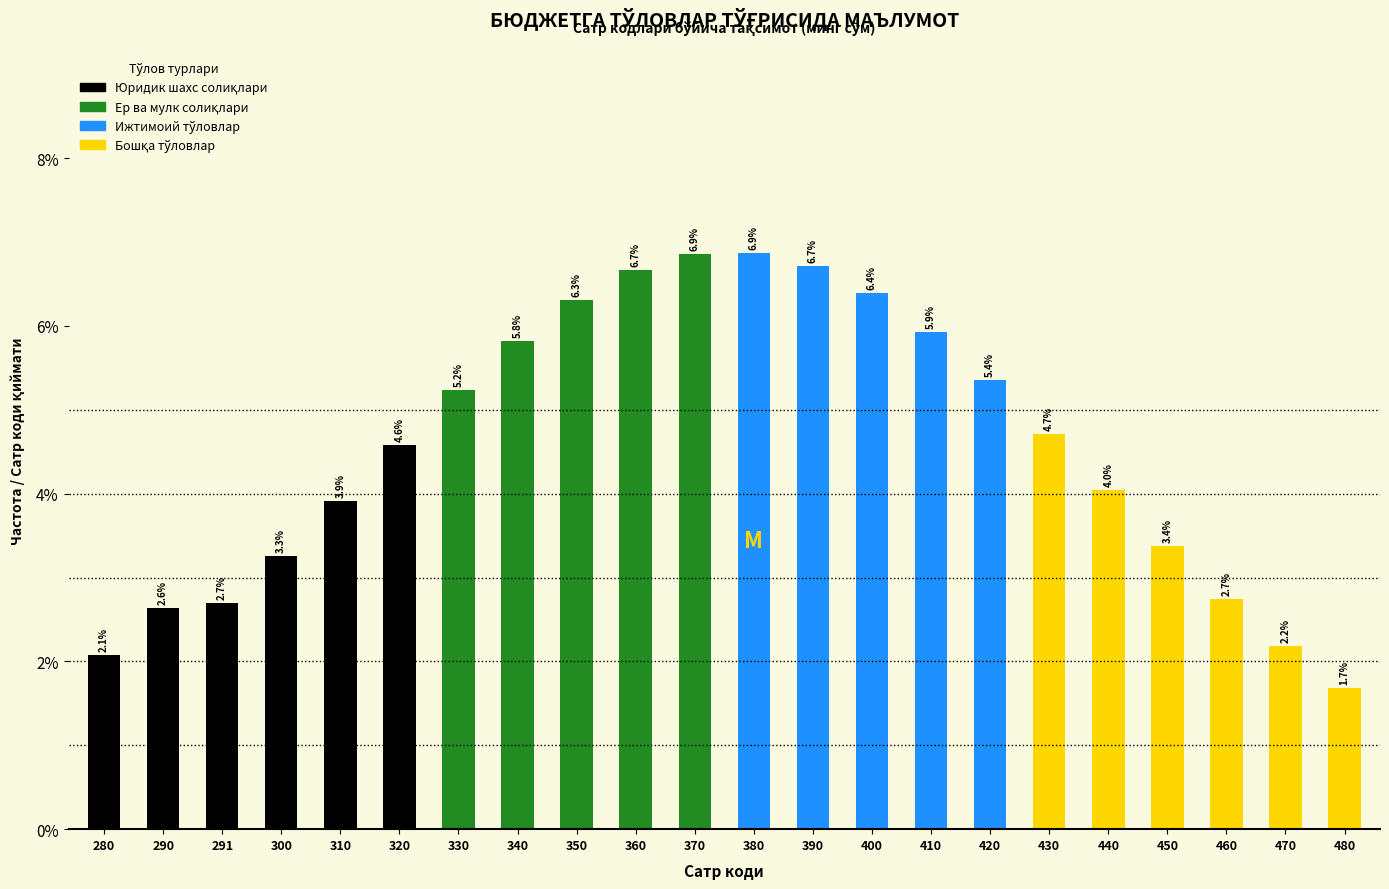

Reading left to right, what are all the values shown in this chart?

280=2.1	290=2.6	291=2.7	300=3.3	310=3.9	320=4.6	330=5.2	340=5.8	350=6.3	360=6.7	370=6.9	380=6.9	390=6.7	400=6.4	410=5.9	420=5.4	430=4.7	440=4.0	450=3.4	460=2.7	470=2.2	480=1.7